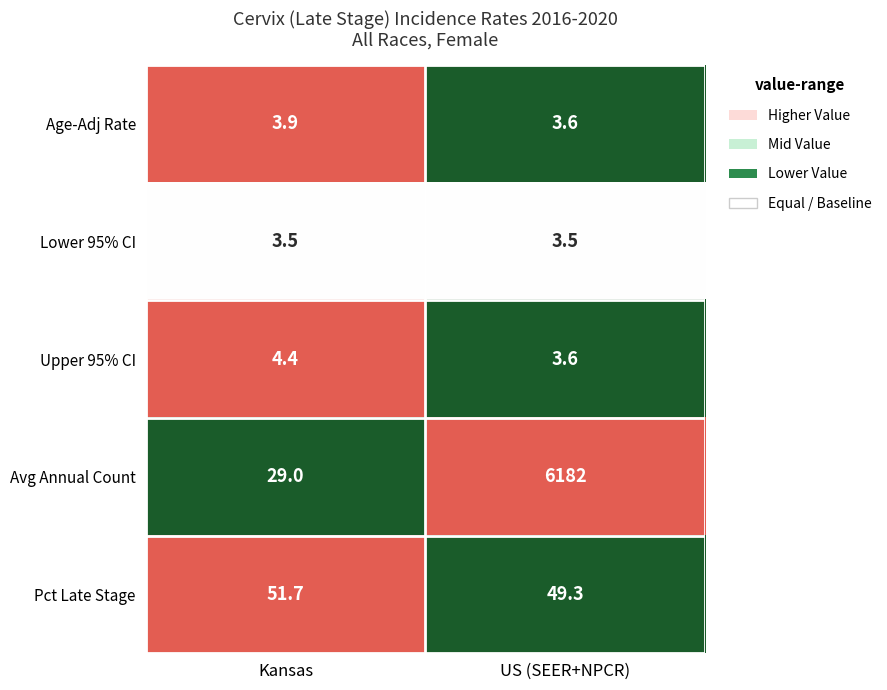

Rank the categories by Upper 95% CI value from highest to lowest.

Kansas, US (SEER+NPCR)